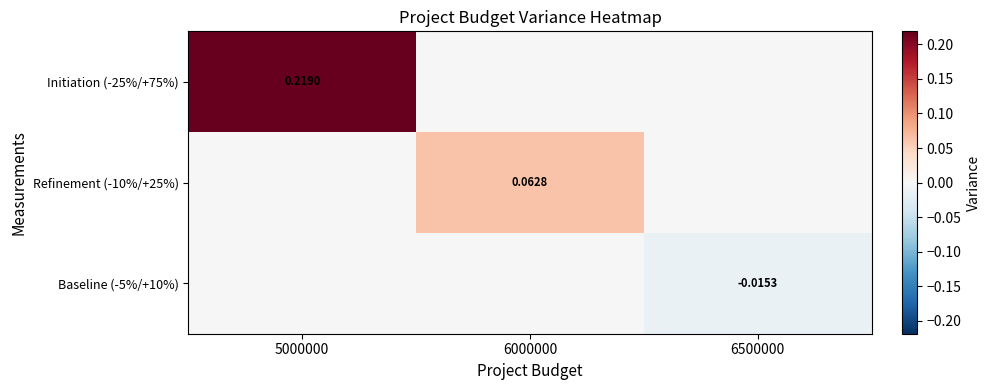

What is the sum of all Initiation (-25%/+75%) values?

0.2